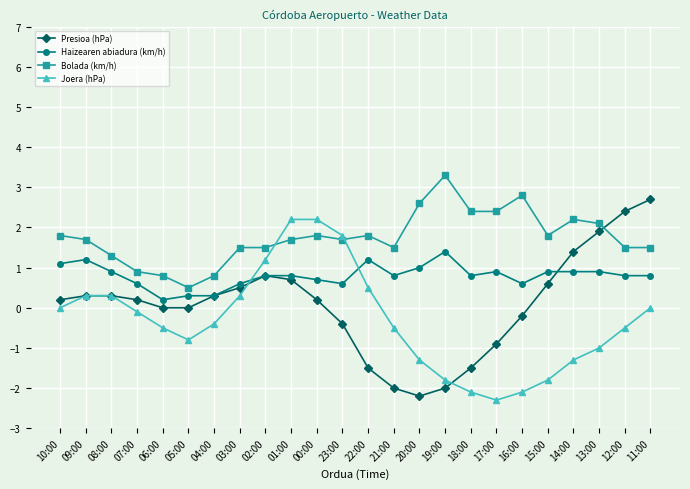

What is the minimum value shown in the chart?

-2.3